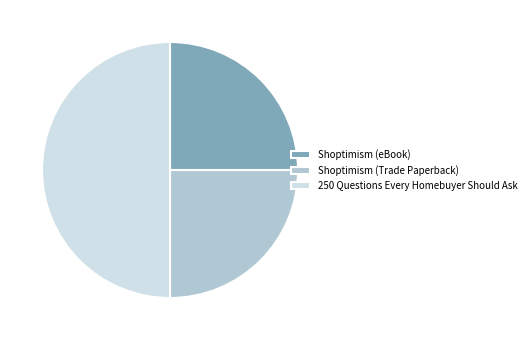

Is Shoptimism (eBook) the majority of the pie?

No